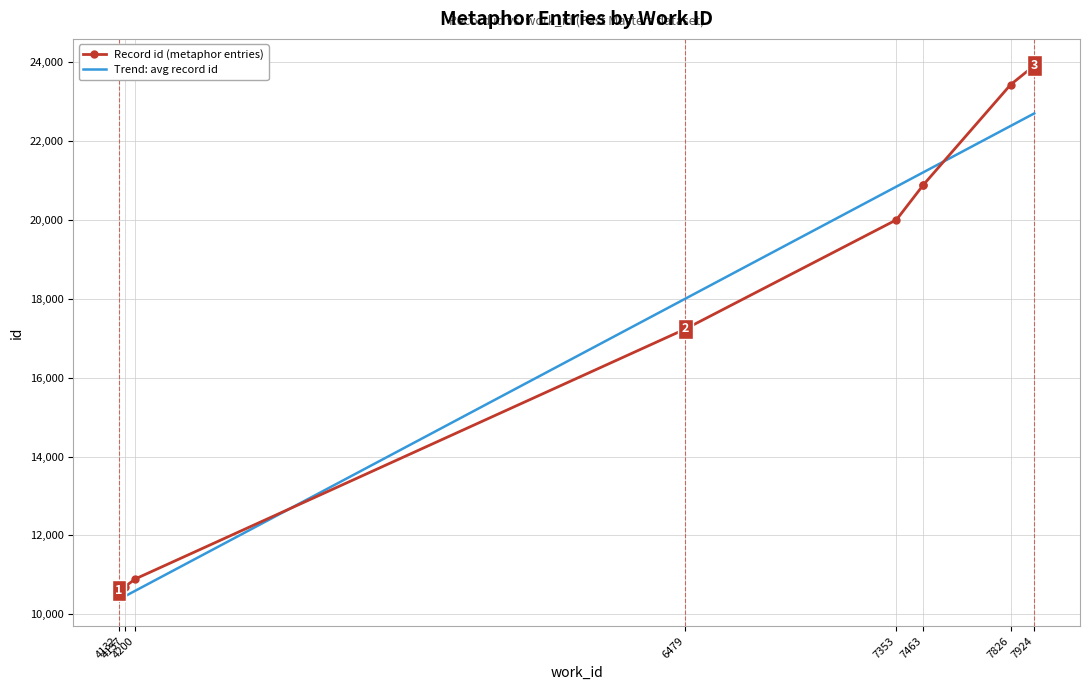

The value at 6479 is 3485. True or false?

False